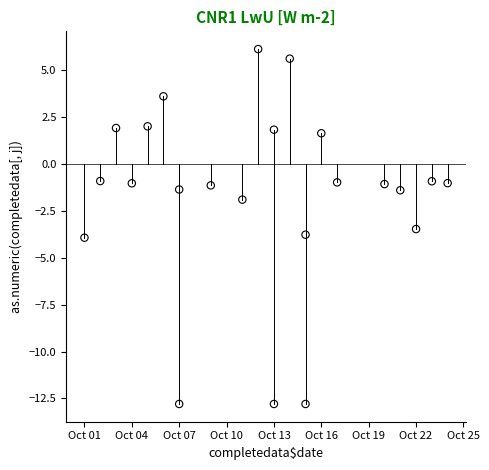

What Y value in the scatter plot is closest to -3?

-3.5